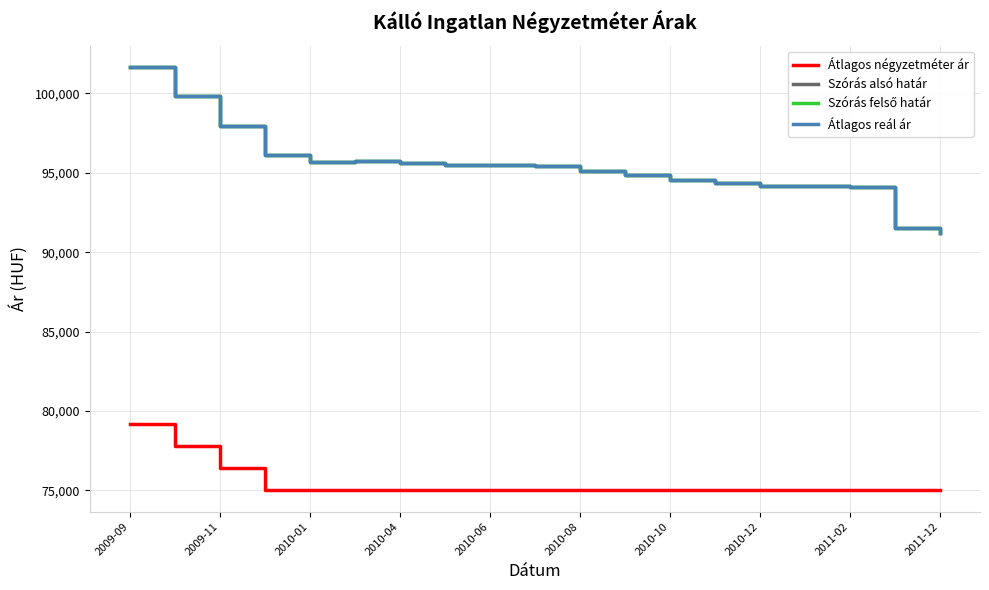

Does the chart have visible grid lines?

Yes